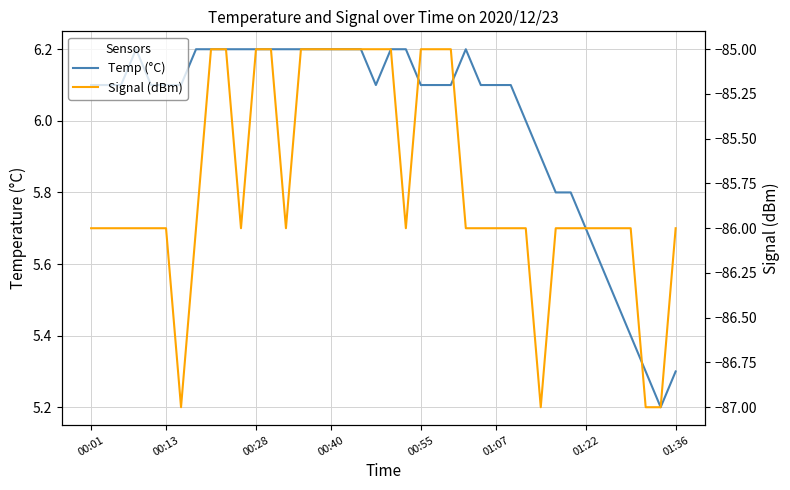

How many categories are shown in the chart?

40